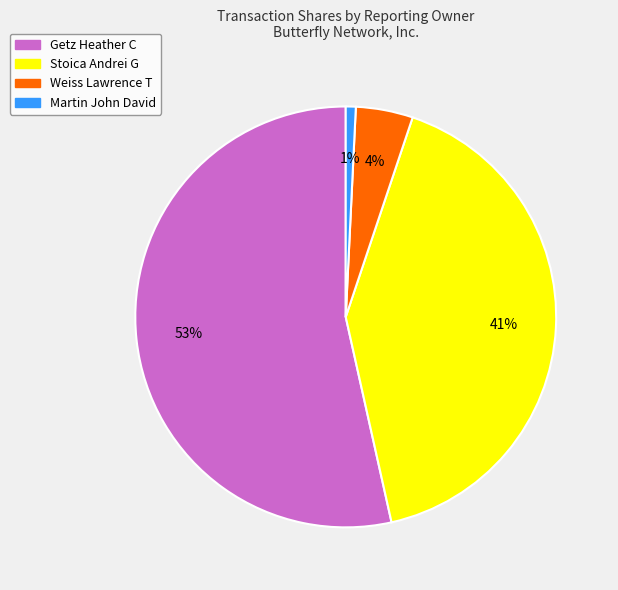

Which has a higher value, Getz Heather C or Stoica Andrei G?

Getz Heather C